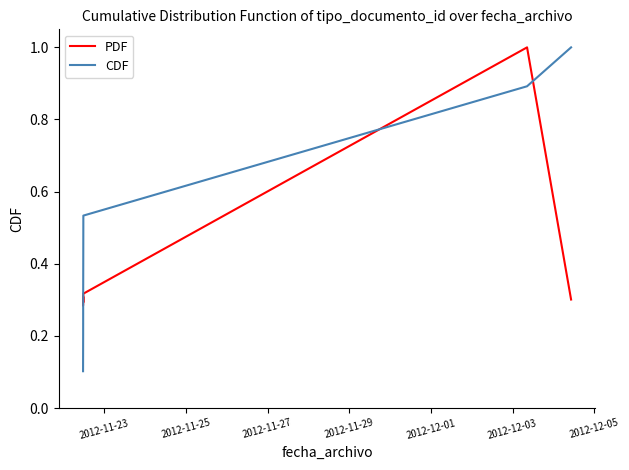

What is the highest value of the CDF series?

1.0